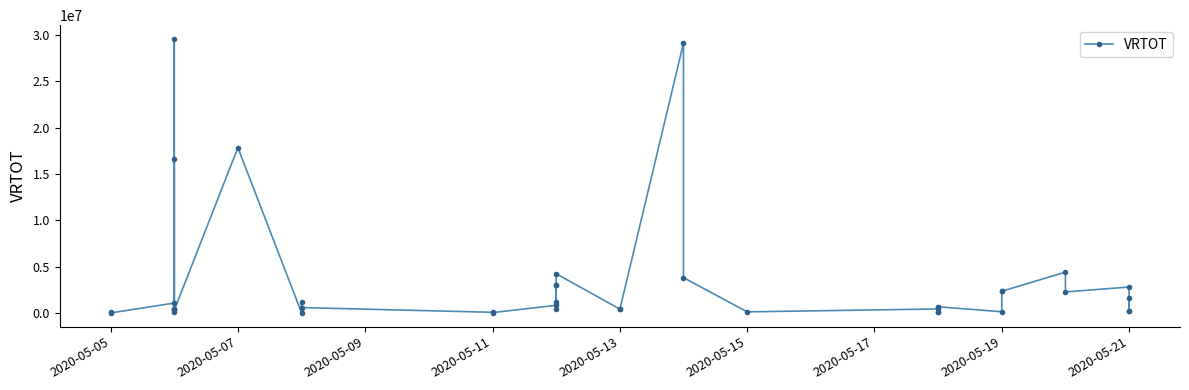

How many values are below 681214?

20